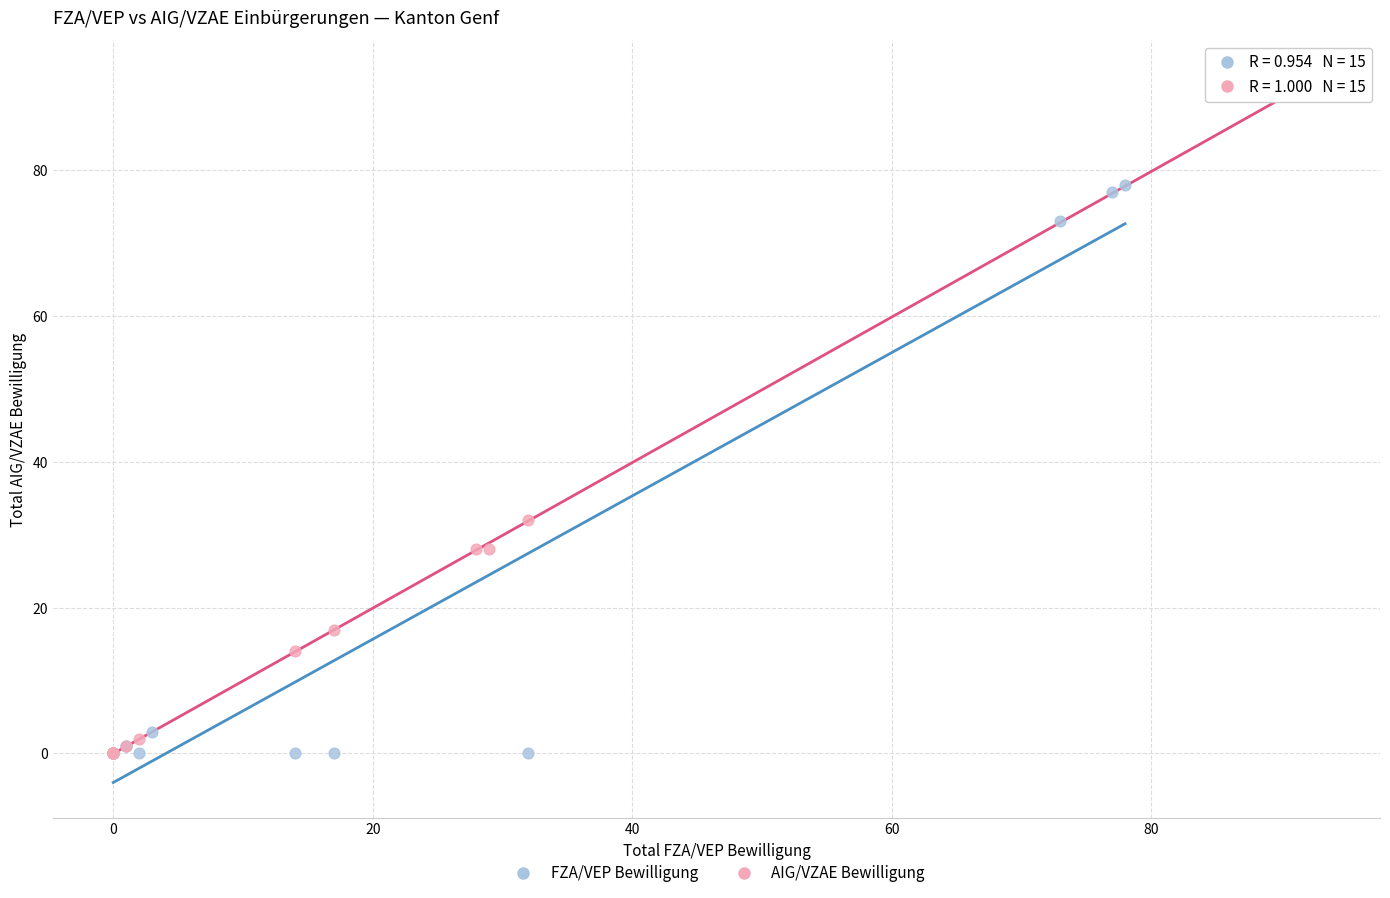

Which series reaches the maximum Y coordinate?

AIG/VZAE Bewilligung